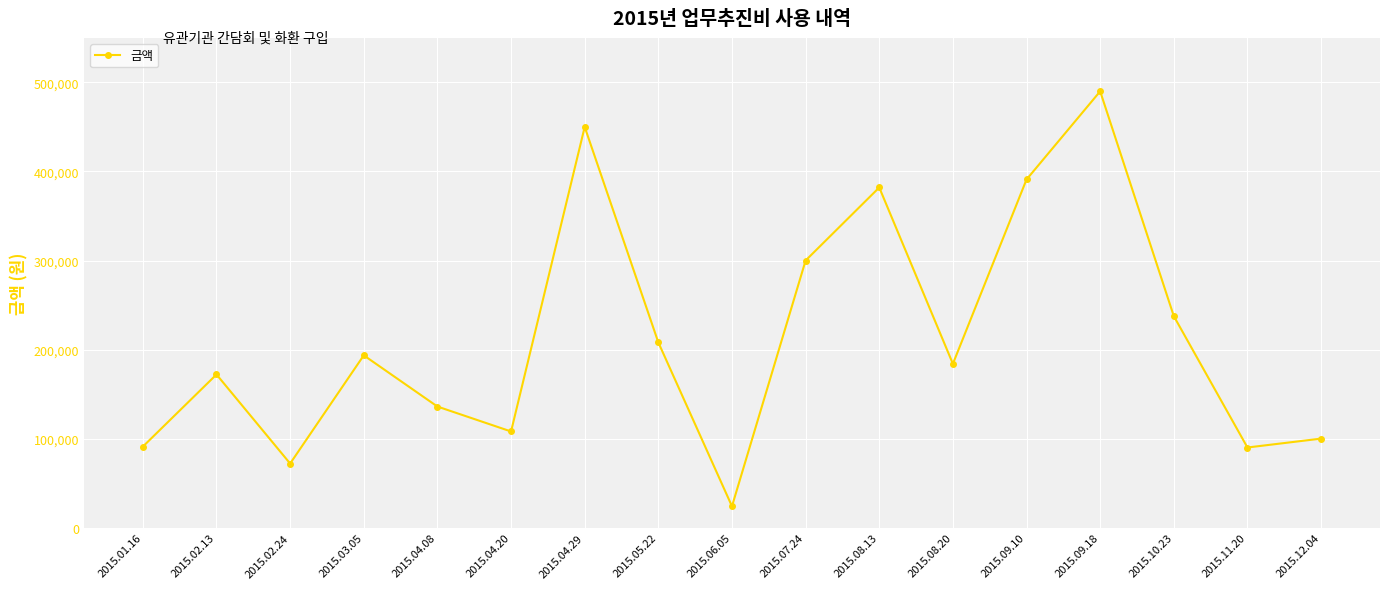

What is the sum of the values at 2015.11.20 and 2015.04.08?

226002